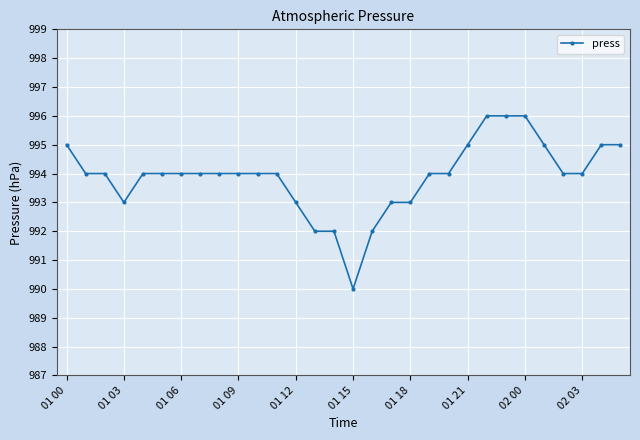

Reading left to right, list all the values displayed in this chart.

995	994	994	993	994	994	994	994	994	994	994	994	993	992	992	990	992	993	993	994	994	995	996	996	996	995	994	994	995	995